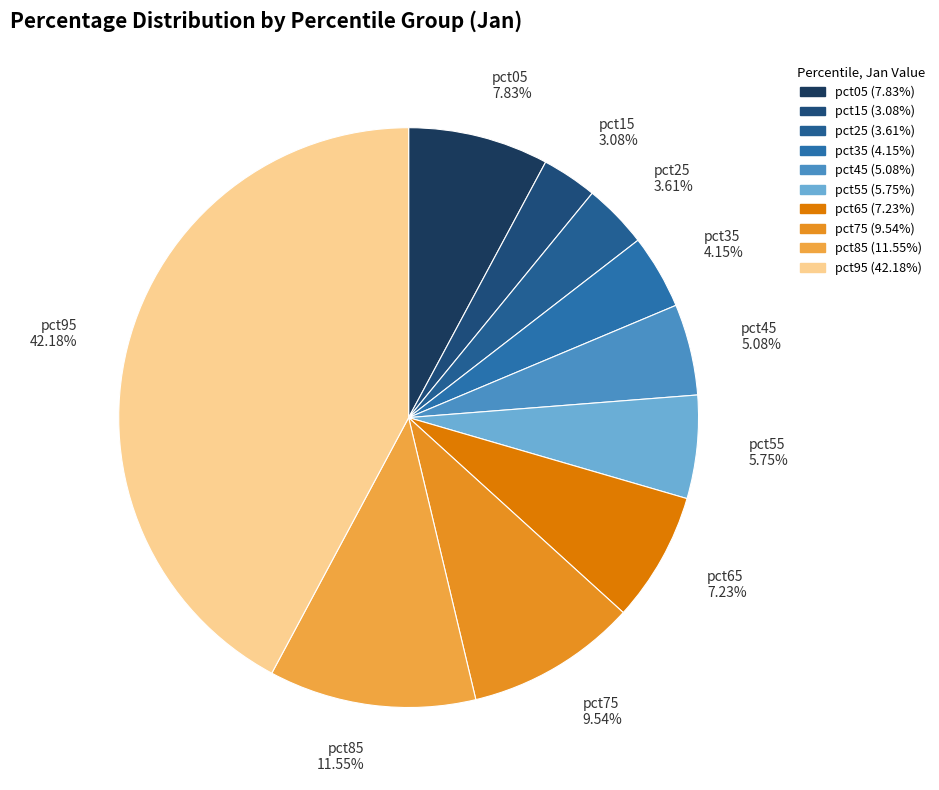

To the nearest percent, what percentage of the pie is pct75?

10%